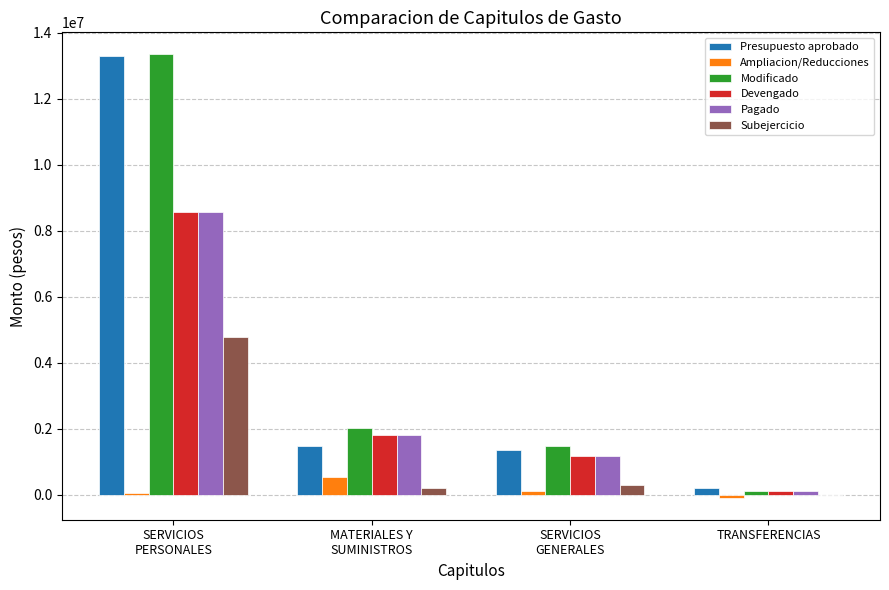

Reading right to left, what are all the values shown in this chart?

Presupuesto aprobado: TRANSFERENCIAS=205000.0	SERVICIOS
GENERALES=1347861.4	MATERIALES Y
SUMINISTROS=1472393.7	SERVICIOS
PERSONALES=13302435.0
Ampliacion/Reducciones: TRANSFERENCIAS=-80000.0	SERVICIOS
GENERALES=133690.1	MATERIALES Y
SUMINISTROS=552913.9	SERVICIOS
PERSONALES=44434.0
Modificado: TRANSFERENCIAS=125000.0	SERVICIOS
GENERALES=1481551.5	MATERIALES Y
SUMINISTROS=2025307.6	SERVICIOS
PERSONALES=13346869.0
Devengado: TRANSFERENCIAS=119461.0	SERVICIOS
GENERALES=1168372.2	MATERIALES Y
SUMINISTROS=1813291.7	SERVICIOS
PERSONALES=8572063.3
Pagado: TRANSFERENCIAS=119461.0	SERVICIOS
GENERALES=1168372.2	MATERIALES Y
SUMINISTROS=1813291.7	SERVICIOS
PERSONALES=8572063.3
Subejercicio: TRANSFERENCIAS=5539.0	SERVICIOS
GENERALES=313179.3	MATERIALES Y
SUMINISTROS=212015.9	SERVICIOS
PERSONALES=4774805.6